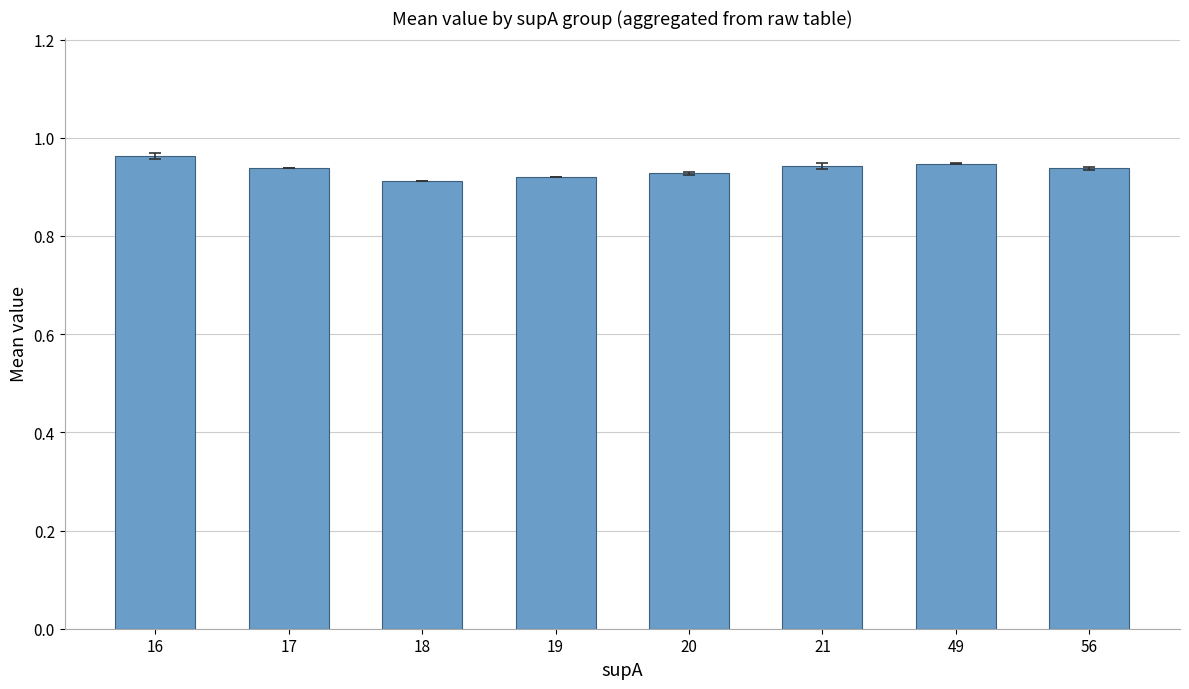

What is the sum of all values?

7.5